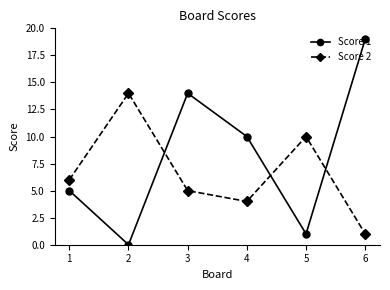

What is the sum of the Score 2 values at 3 and 6?

6